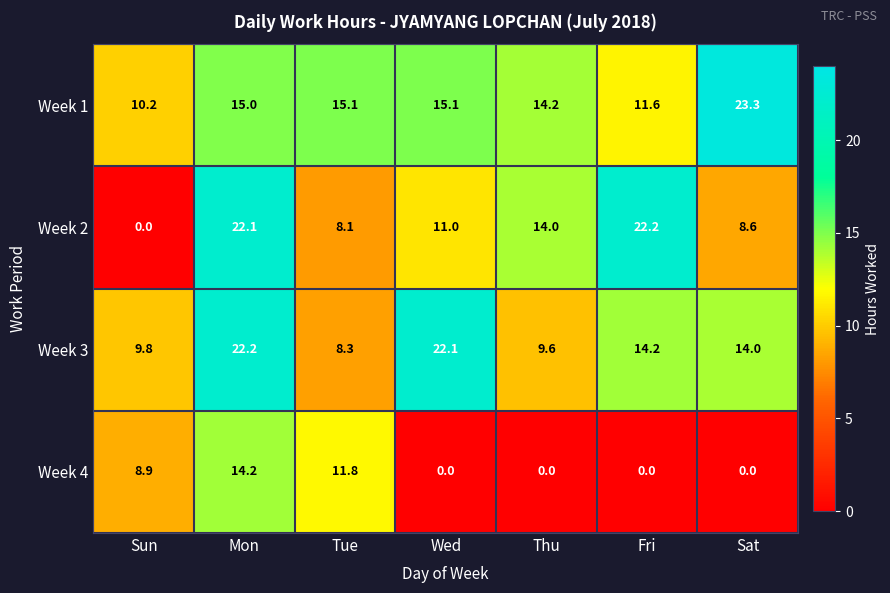

At which category is the sum across all series the highest?

Mon